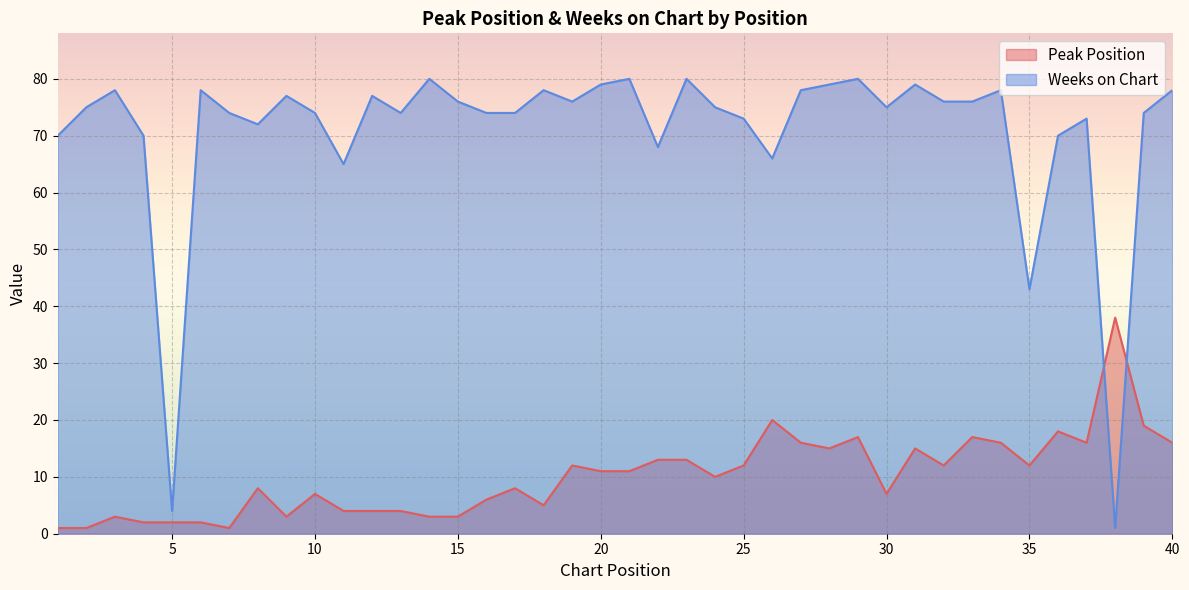

True or false: Weeks on Chart has a value of 76 at 19.

True